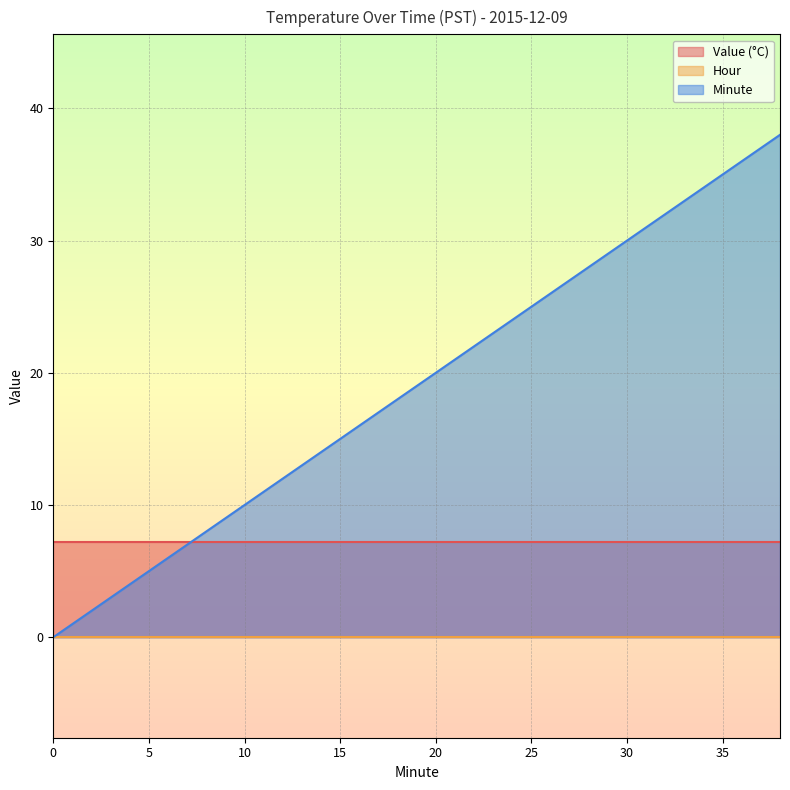

Does the chart display data point markers on the line(s)?

No